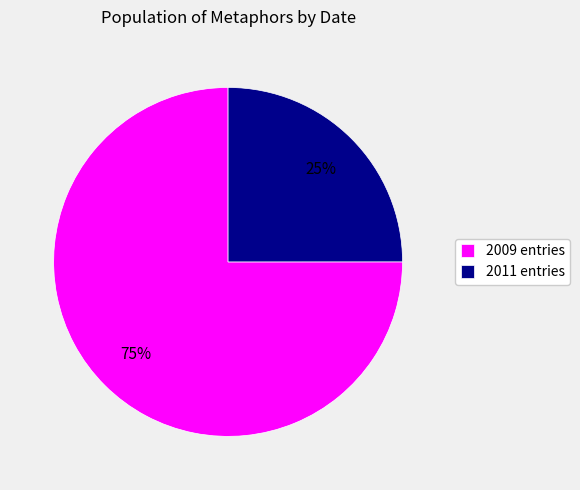

Between 2009 entries and 2011 entries, which is larger?

2009 entries